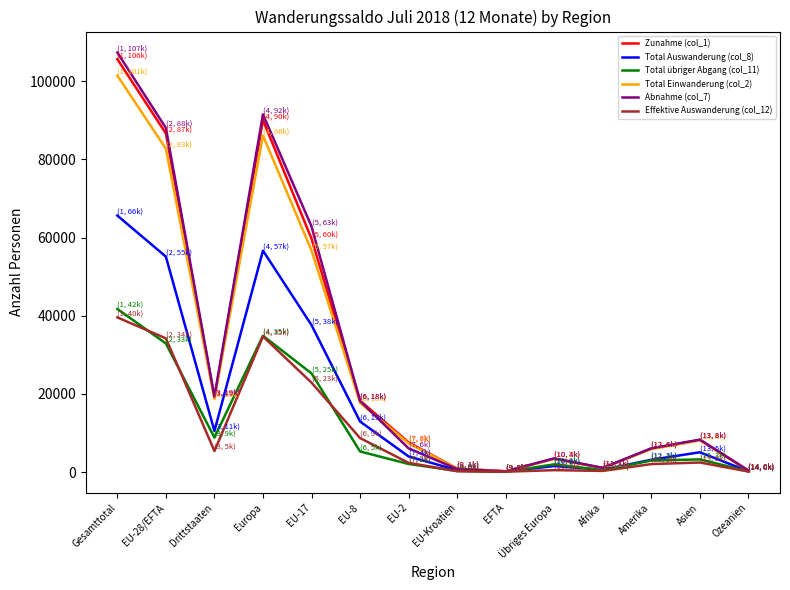

Which series has the widest spread of values?

Abnahme (col_7)